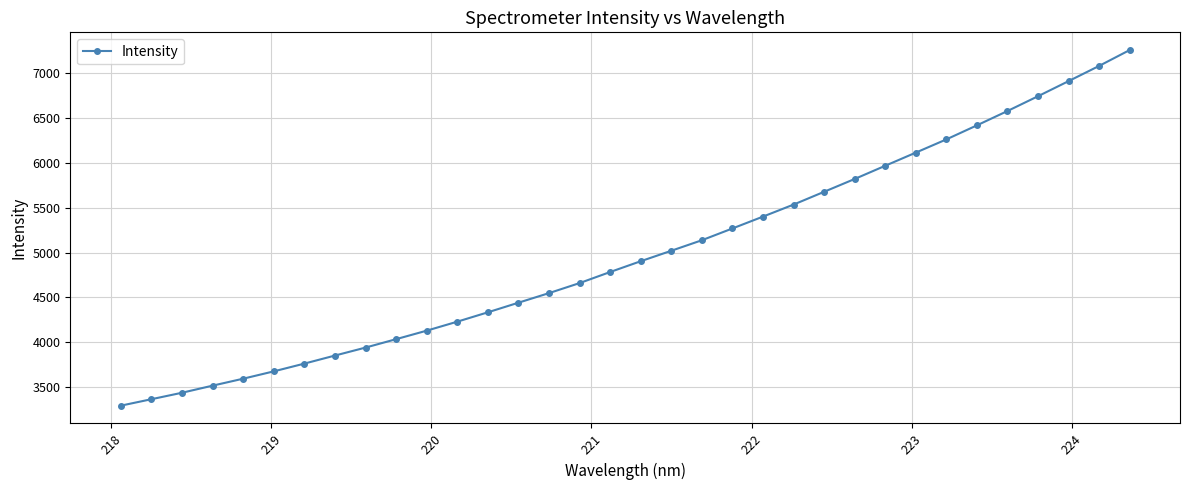

What is the value of the 25th point from the left?

5818.7